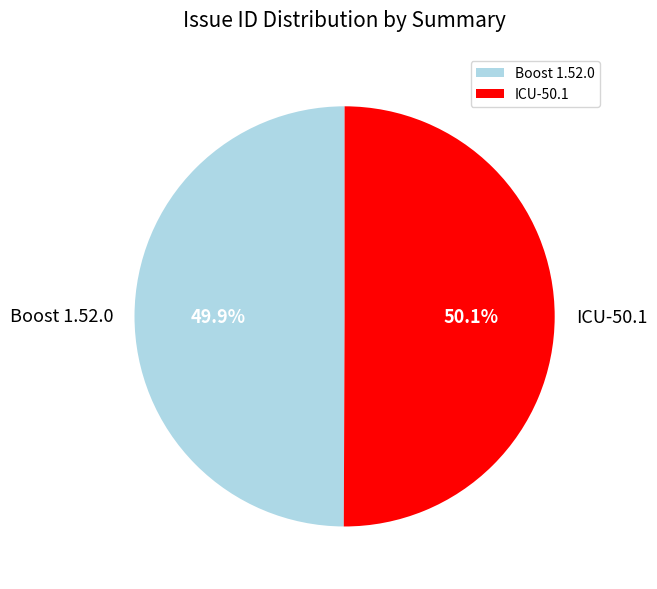

How many slices are in this pie chart?

2